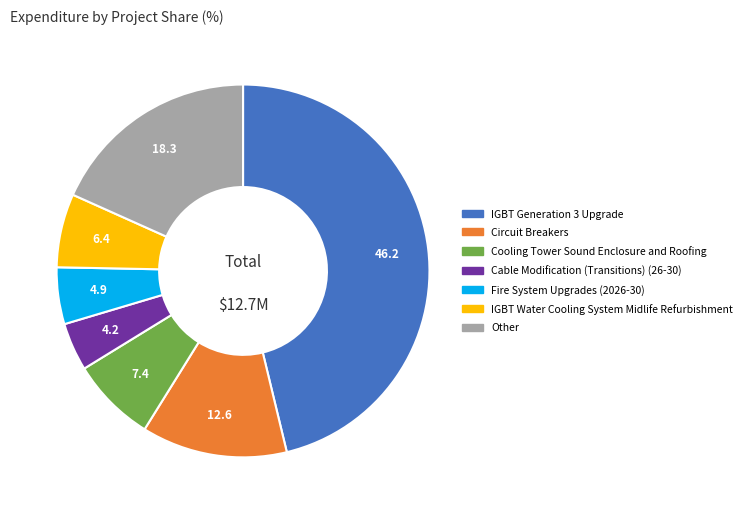

True or false: Cooling Tower Sound Enclosure and Roofing accounts for 1% of the total.

False